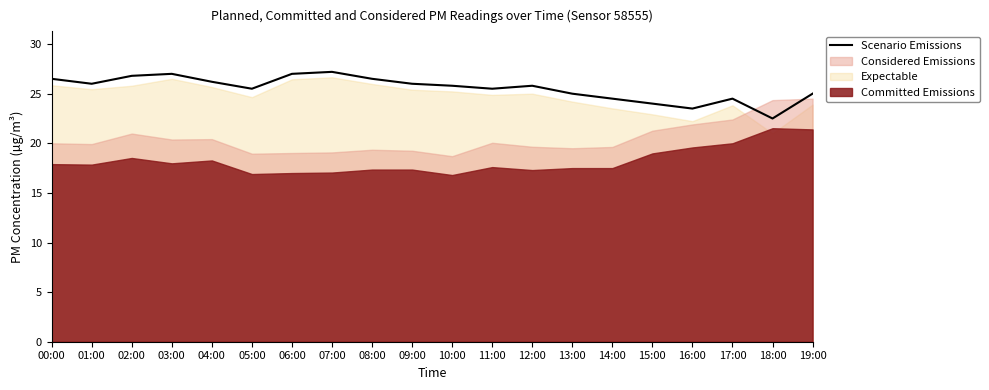

Reading left to right, list all the values displayed in this chart.

26.5	26.0	26.8	27.0	26.2	25.5	27.0	27.2	26.5	26.0	25.8	25.5	25.8	25.0	24.5	24.0	23.5	24.5	22.5	25.0